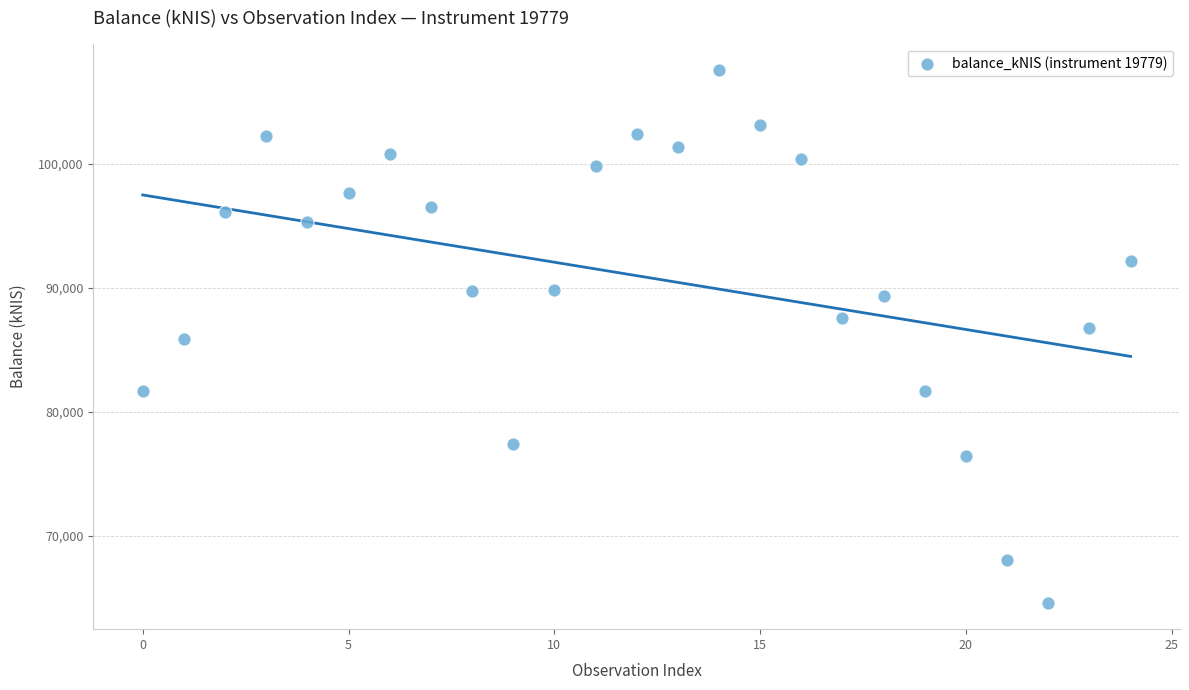

What is the range of Y values (max minus min)?

42968.2